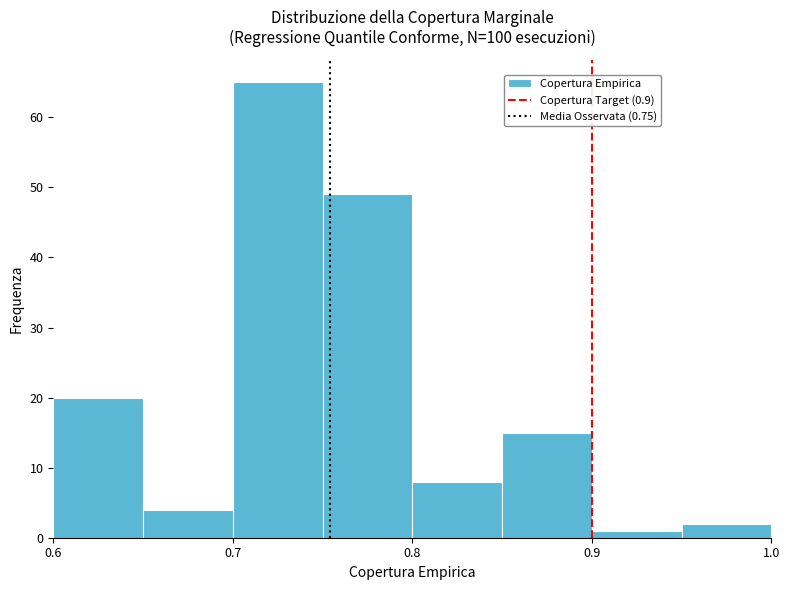

Reading left to right, list every bar in this chart as the range it spans on the x-axis followed by its height. The values are not printed on the chart, so give them approximately, as read against the axis.

0.60 to 0.65: 20
0.65 to 0.70: 4
0.70 to 0.75: 65
0.75 to 0.80: 49
0.80 to 0.85: 8
0.85 to 0.90: 15
0.90 to 0.95: 1
0.95 to 1.00: 2